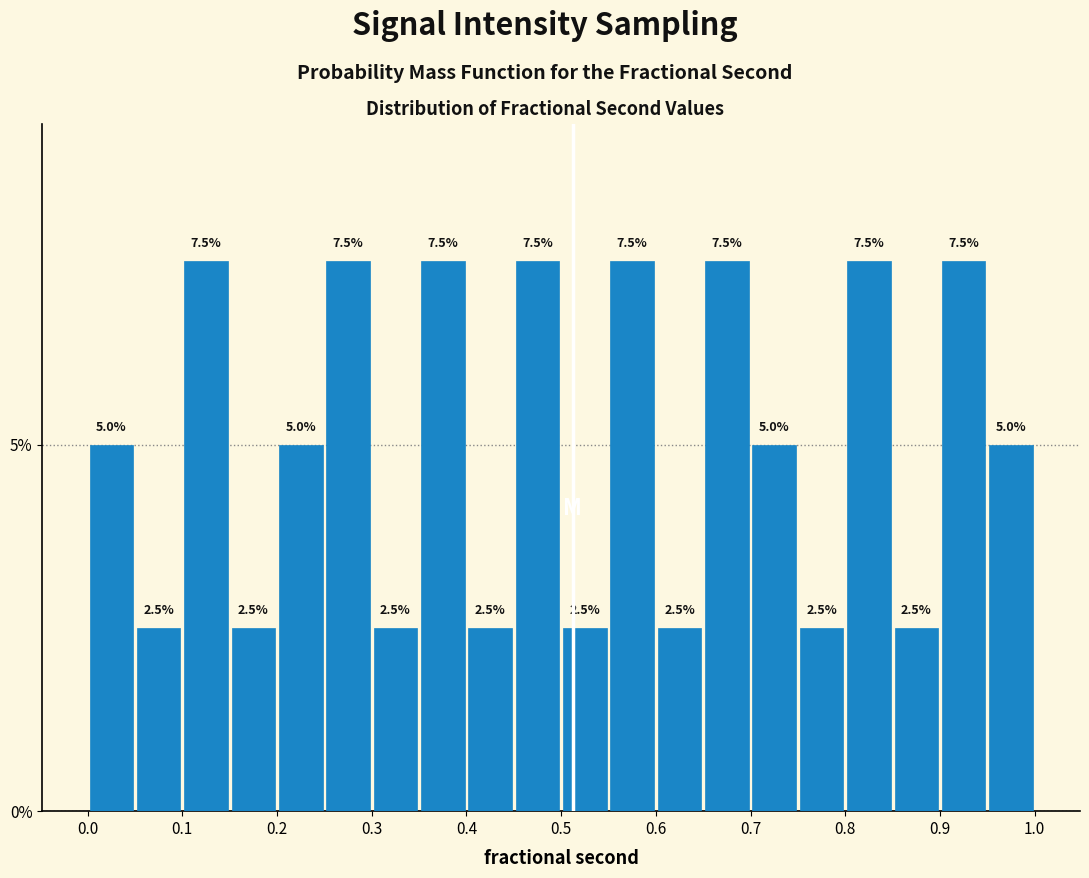

How tall is the bar that spans 0.05 to 0.10 on the x-axis?

2.5